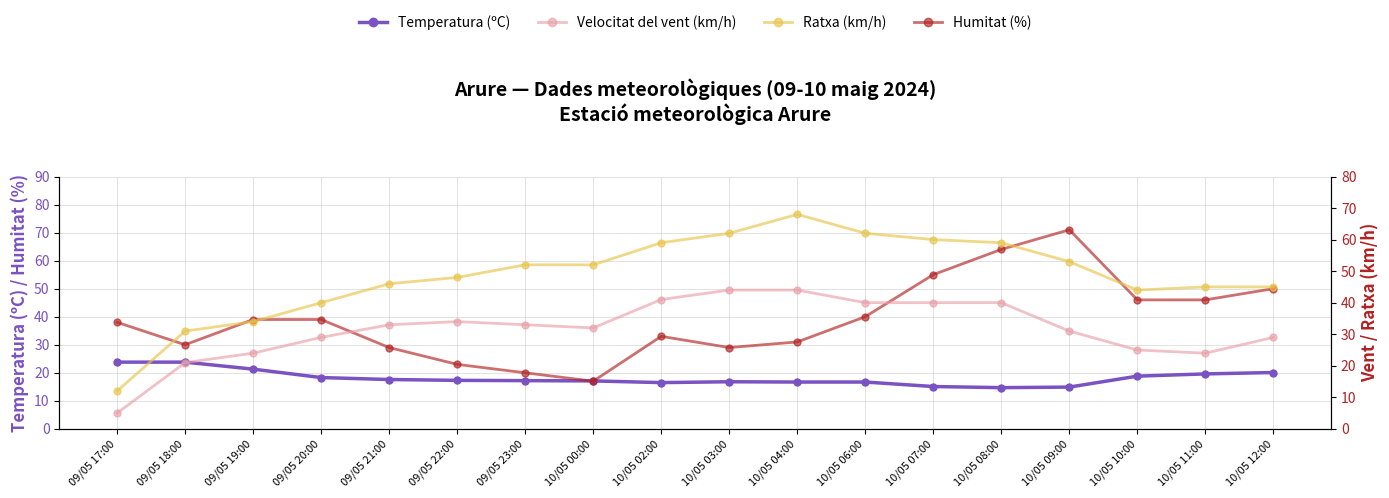

Which series has the largest total across all categories?

Ratxa (km/h)